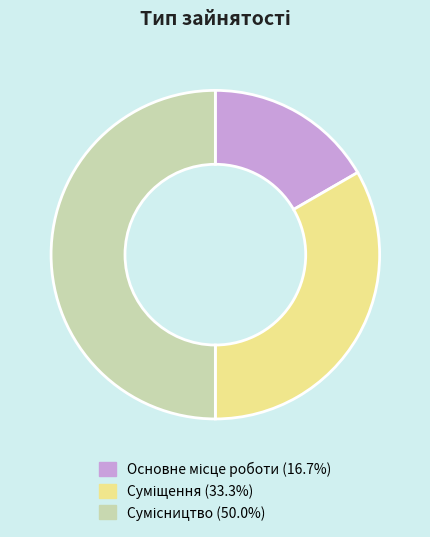

Does any single category account for the majority?

No